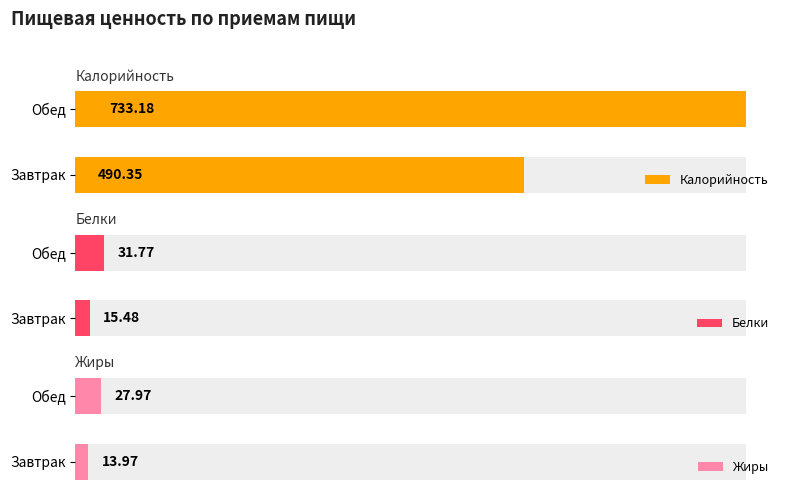

What is the sum of the Белки values at Завтрак and Обед?

47.2